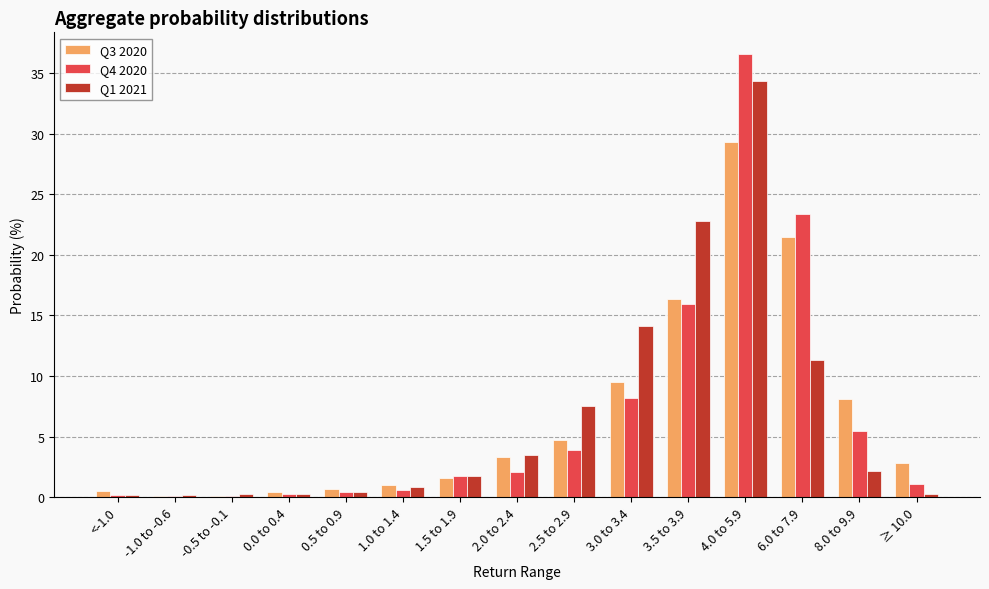

Are the bars grouped side by side (vs. stacked)?

Yes